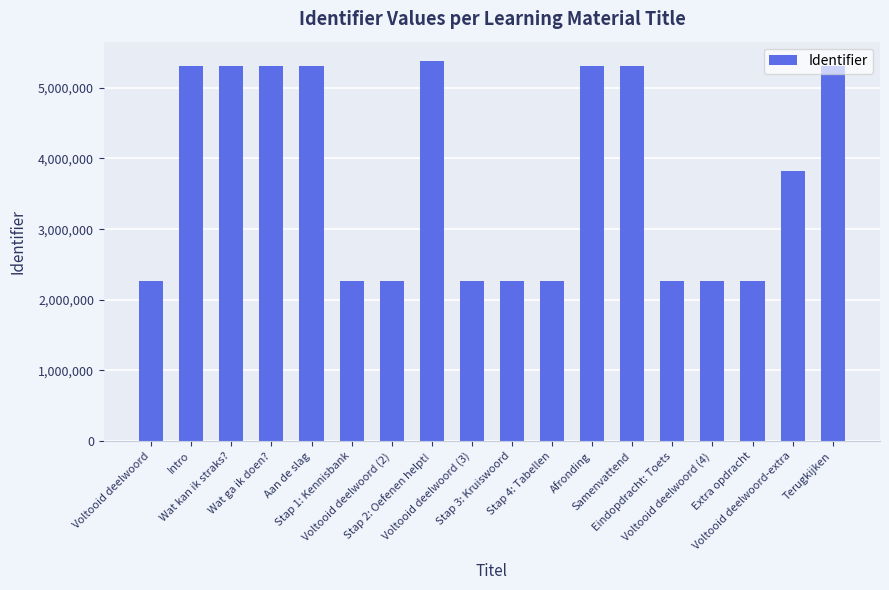

How many data points are less than 3818542?

9